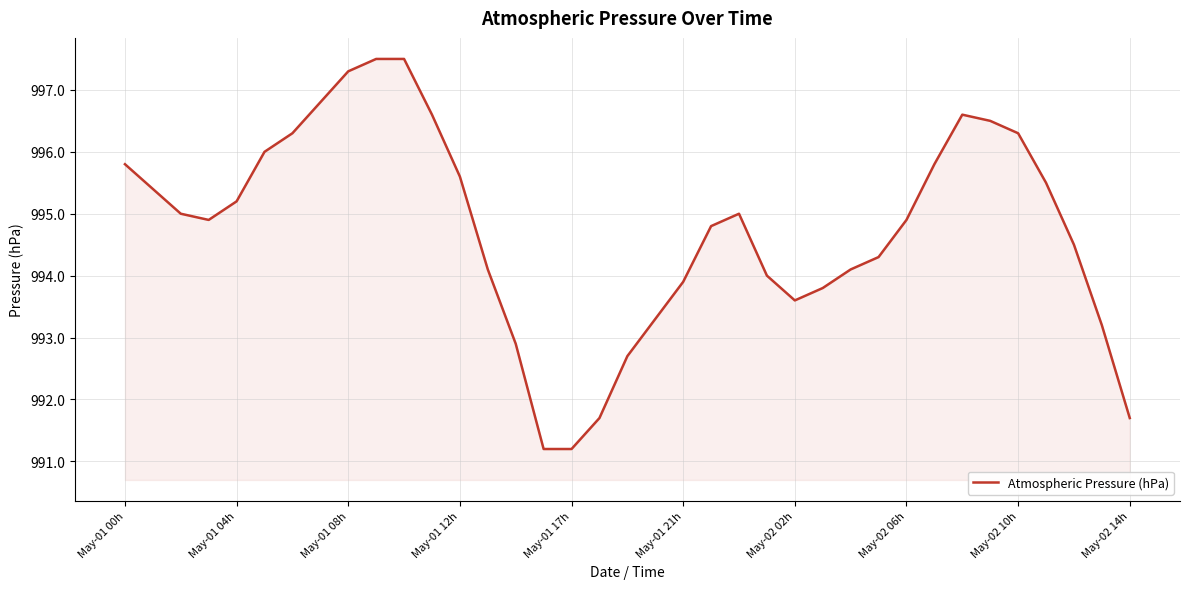

What is the difference between the maximum and minimum values?

6.3